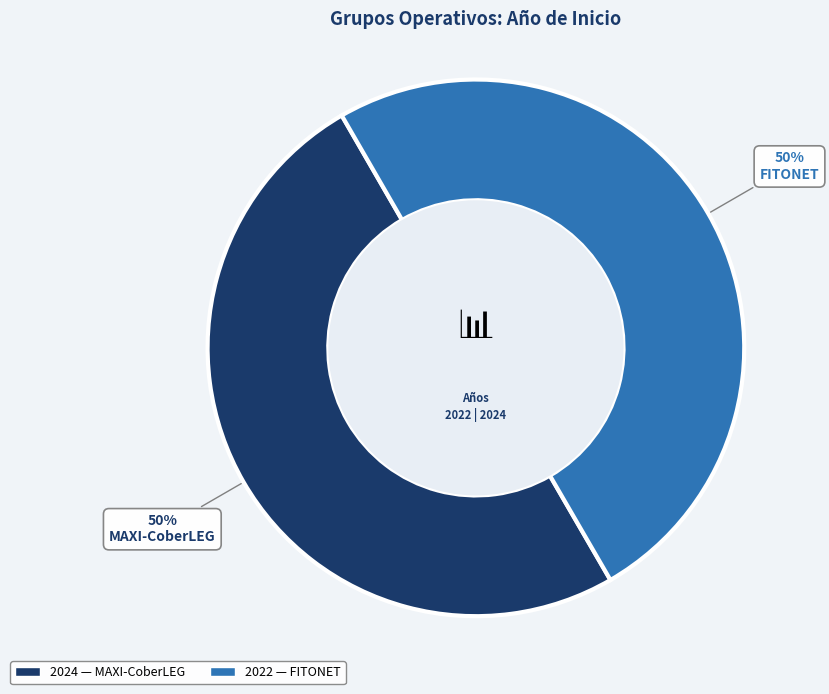

To the nearest percent, what is the average slice percentage?

50%